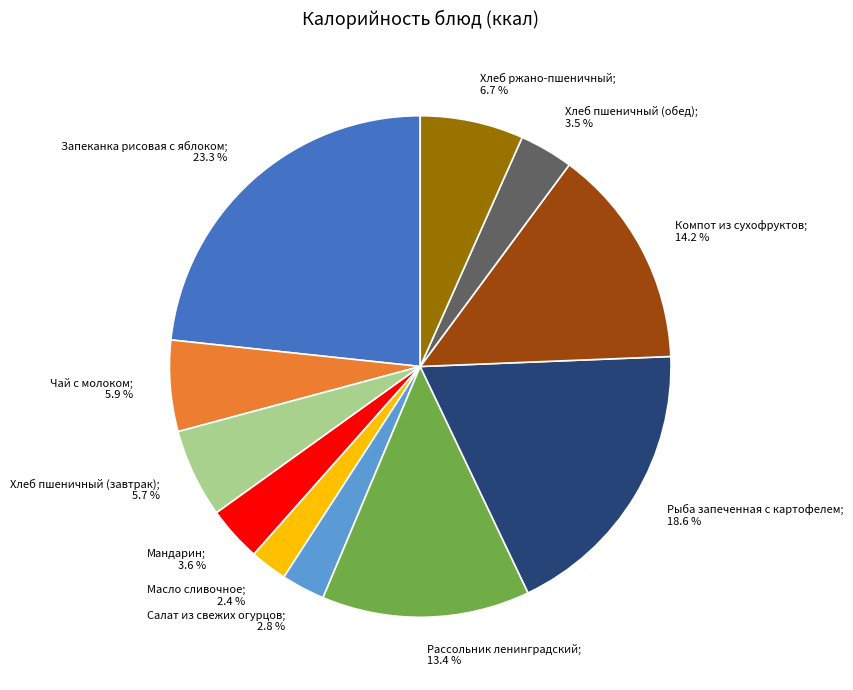

Is there any slice that represents more than half of the pie?

No